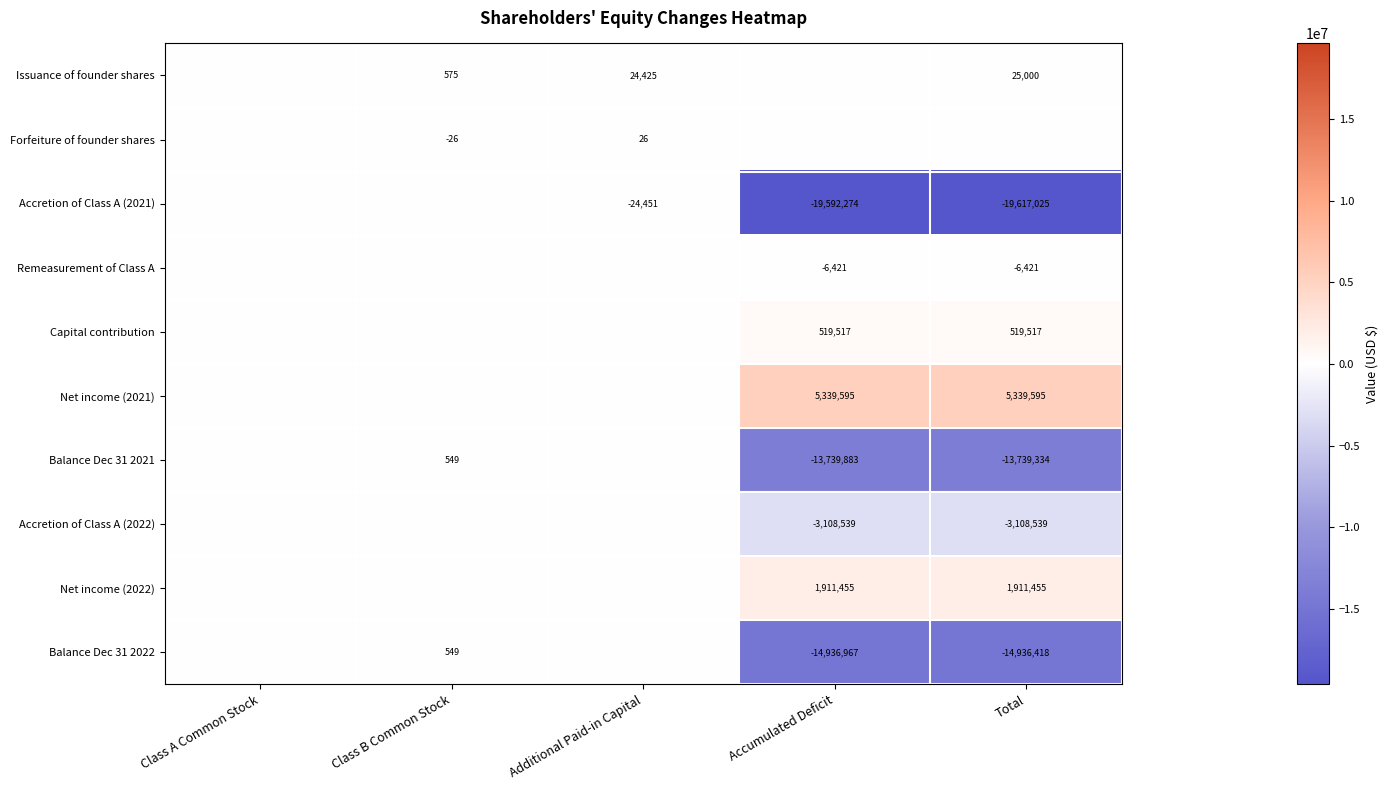

Is the value of Net income (2021) at Accumulated Deficit greater than the value of Accretion of Class A (2022) at Total?

Yes